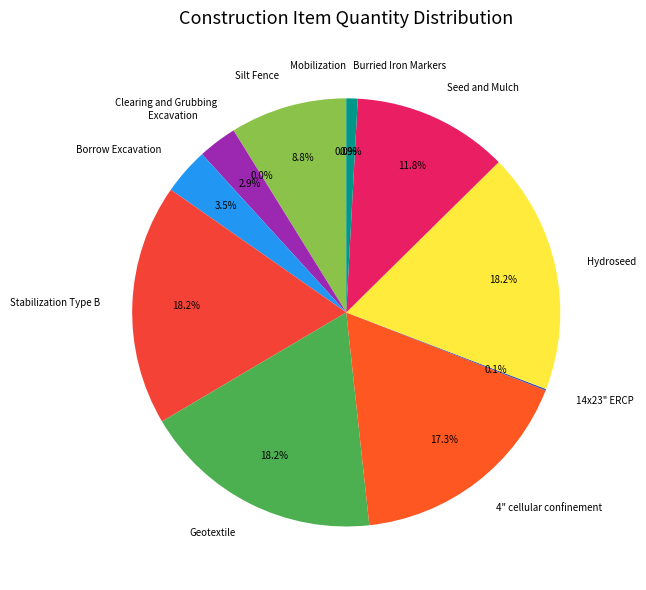

To the nearest percent, what portion does Geotextile represent?

18%